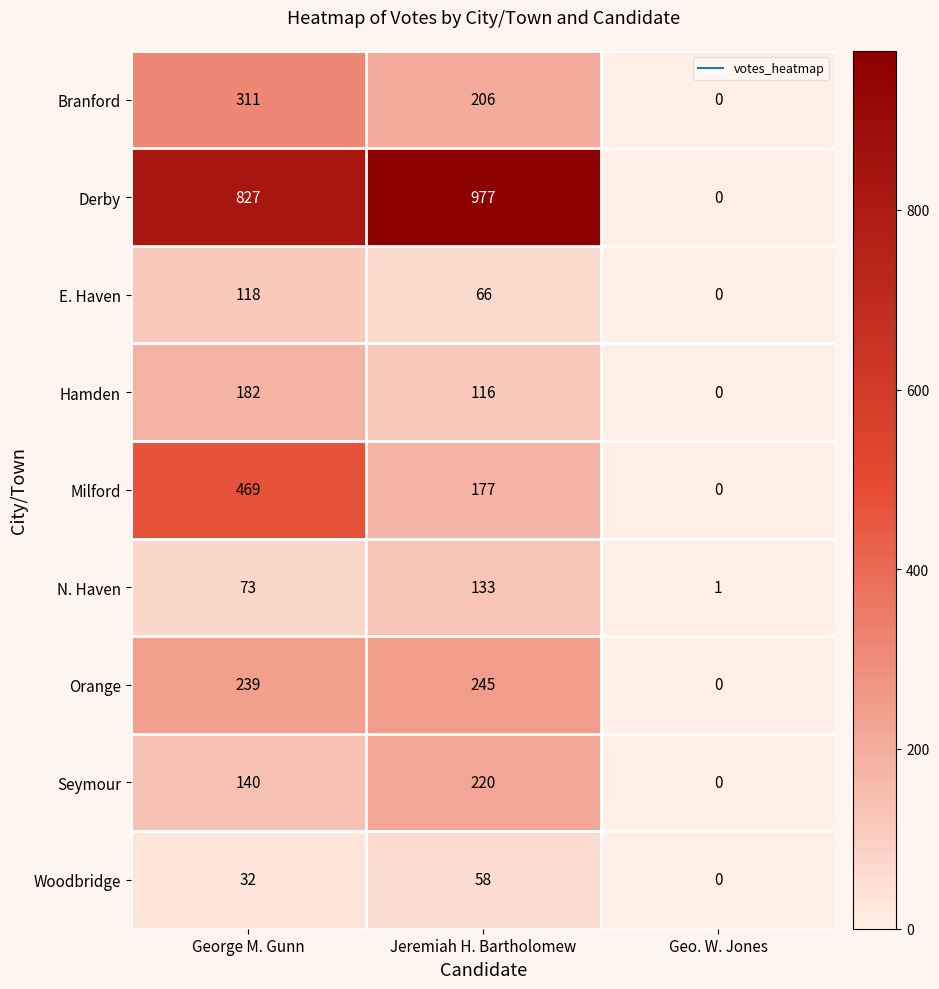

At how many categories does at least one series exceed 970?

1